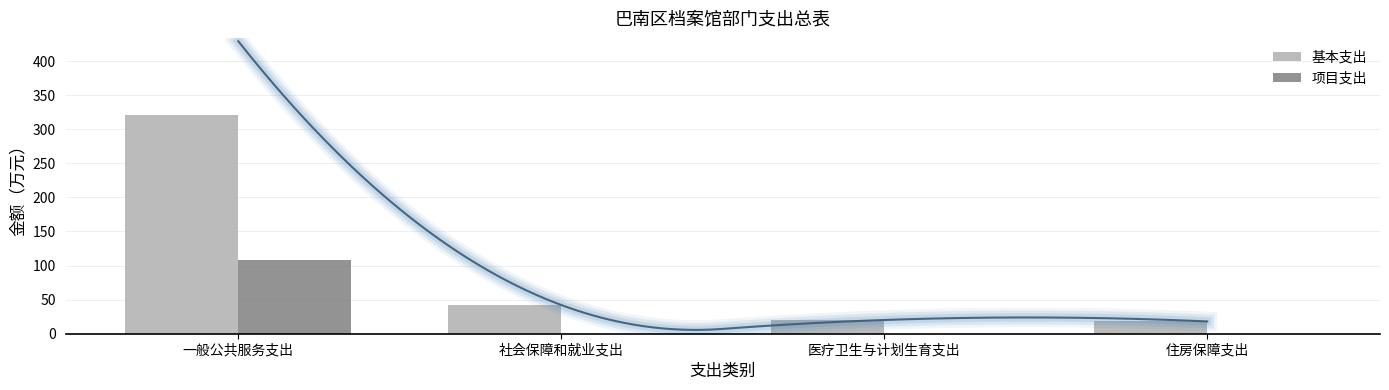

Does the chart contain stacked bars?

No